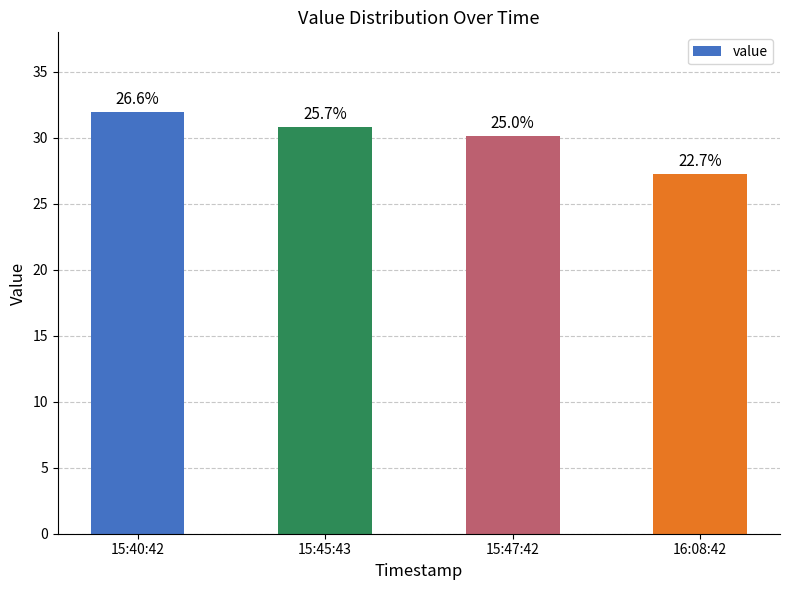

Does the chart contain any negative values?

No